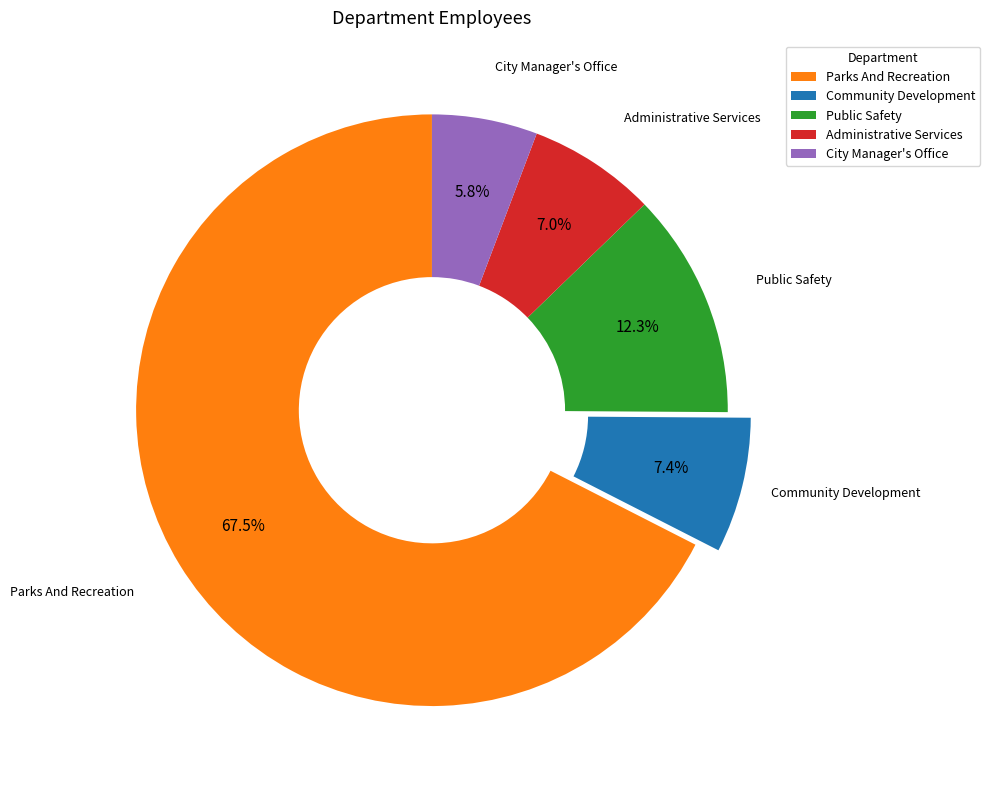

Approximately how many times larger is the value at Parks And Recreation compared to Administrative Services?

9.6